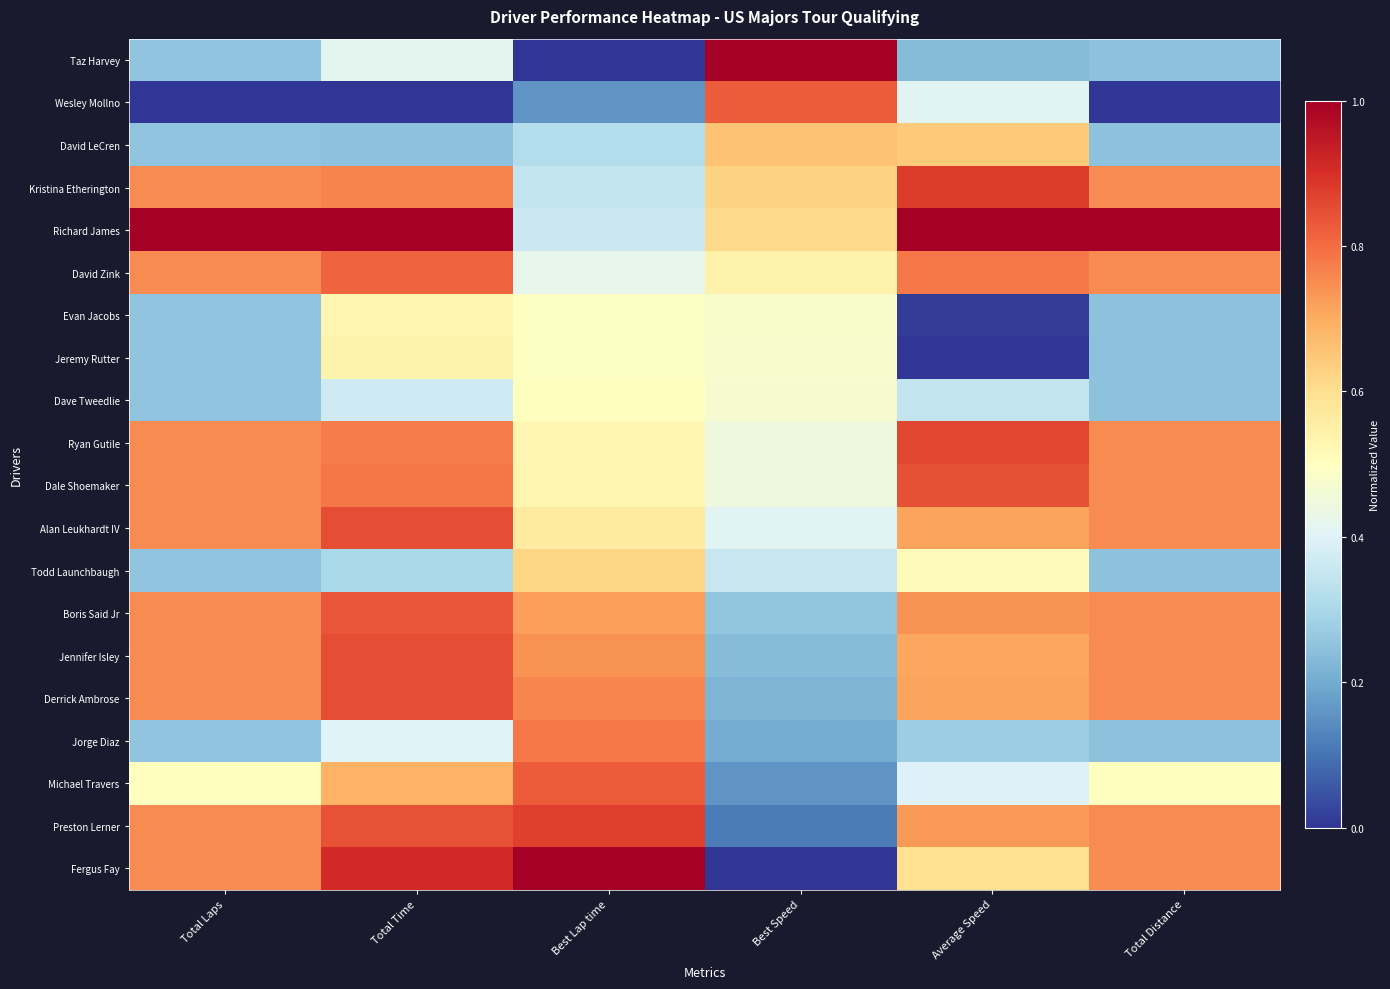

Which label corresponds to the smallest value in the chart?

Best Lap time